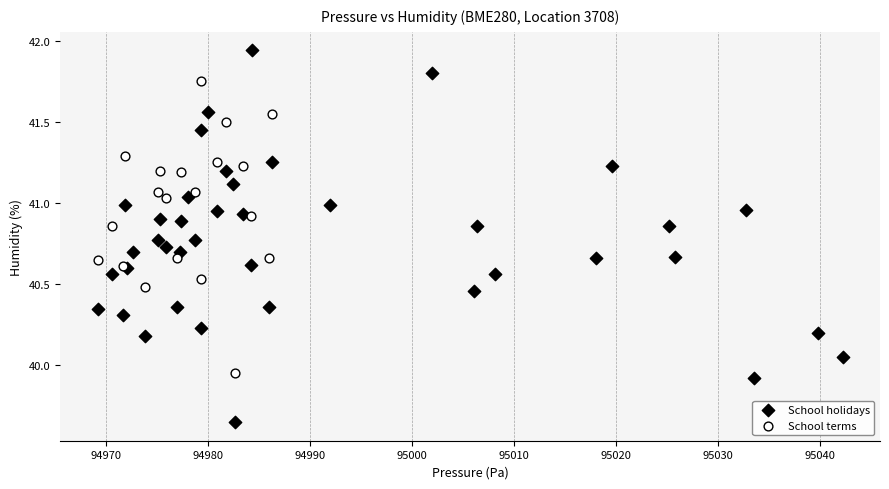

Which series reaches the minimum Y coordinate?

School holidays